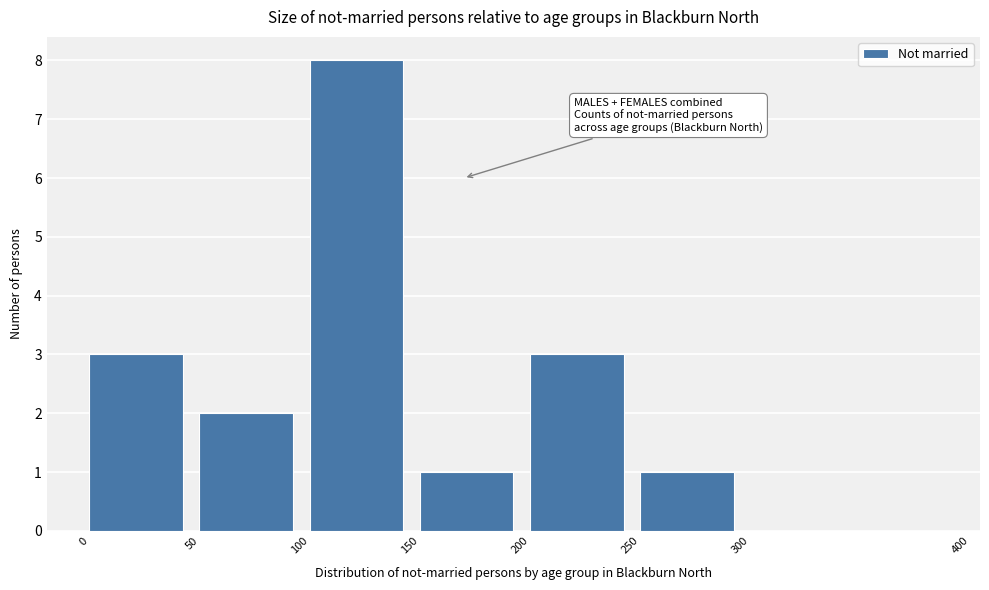

Reading left to right, transcribe this chart: for each bar, give the range it covers on the x-axis and its height. The values are not printed on the chart, so give them approximately, as read against the axis.

0 to 50: 3
50 to 100: 2
100 to 150: 8
150 to 200: 1
200 to 250: 3
250 to 300: 1
300 to 400: 0